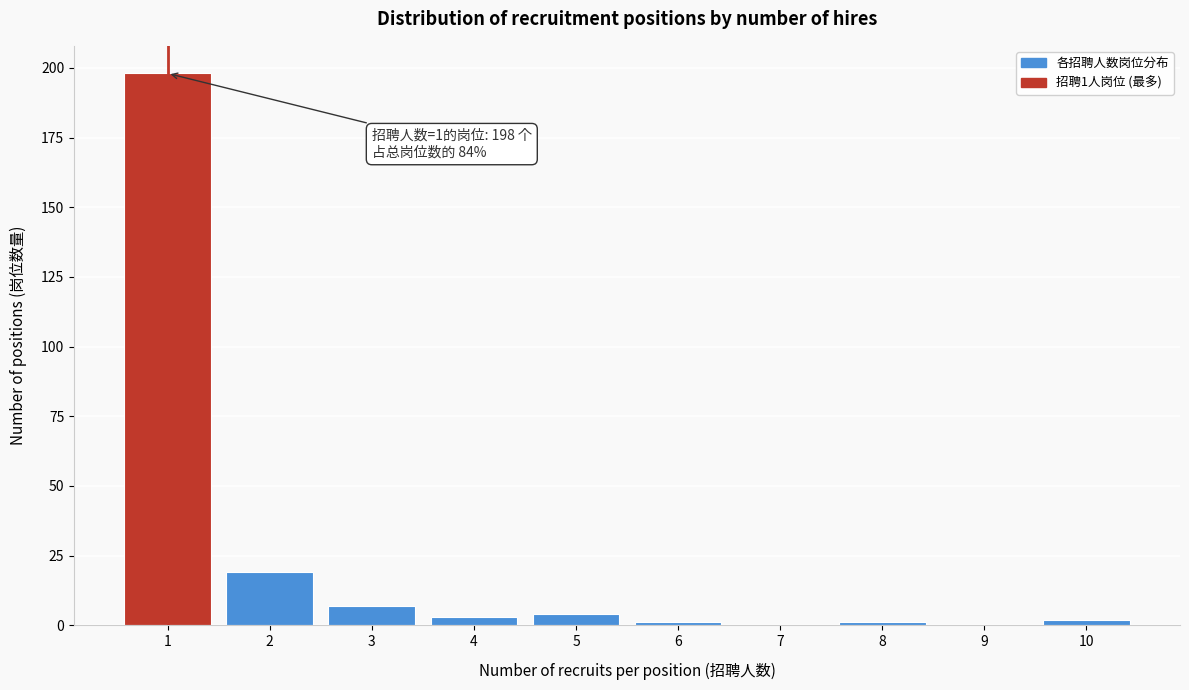

Reading left to right, extract all data points from this chart.

1=198	2=19	3=7	4=3	5=4	6=1	7=0	8=1	9=0	10=2